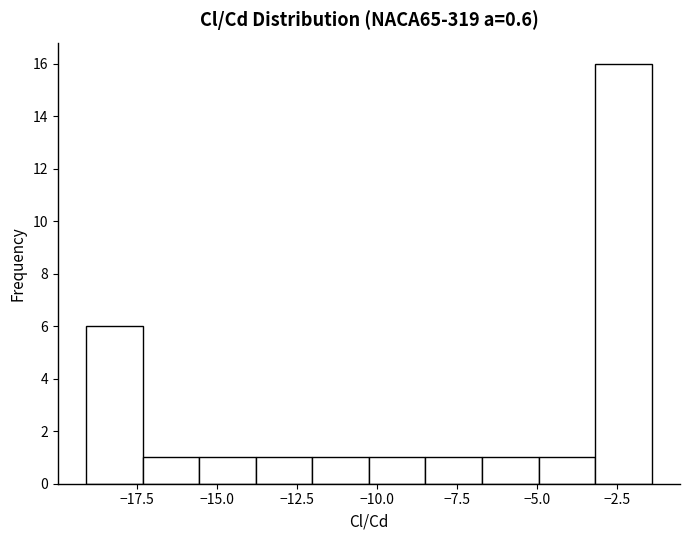

Around what value on the x-axis is the tallest bar? Give the approximate position of its centre, as read against the axis.

-2.5